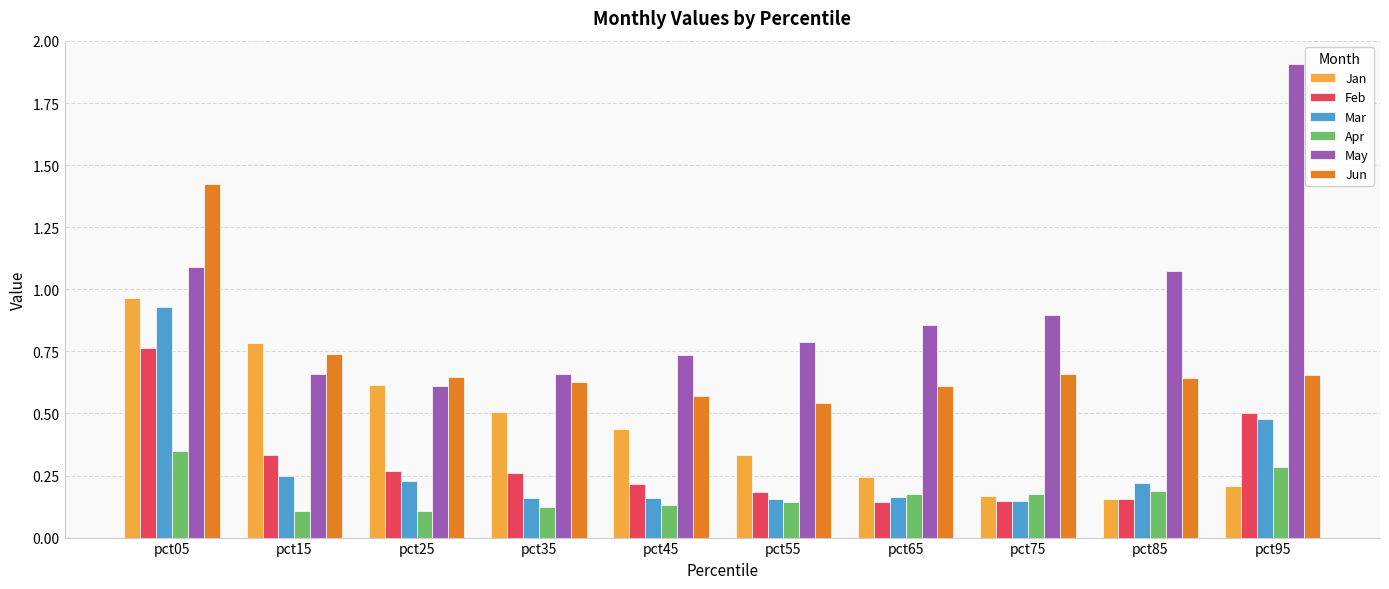

Between pct05 and pct65, which series saw the biggest shift?

Jun